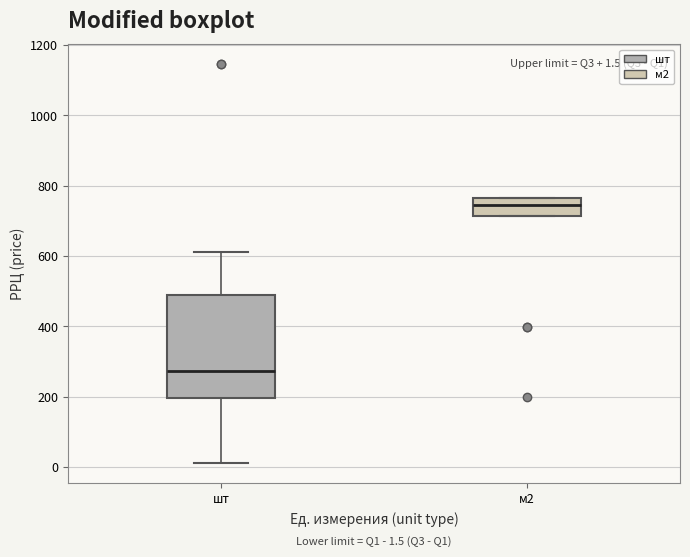

Which box's median line is the highest?

м2